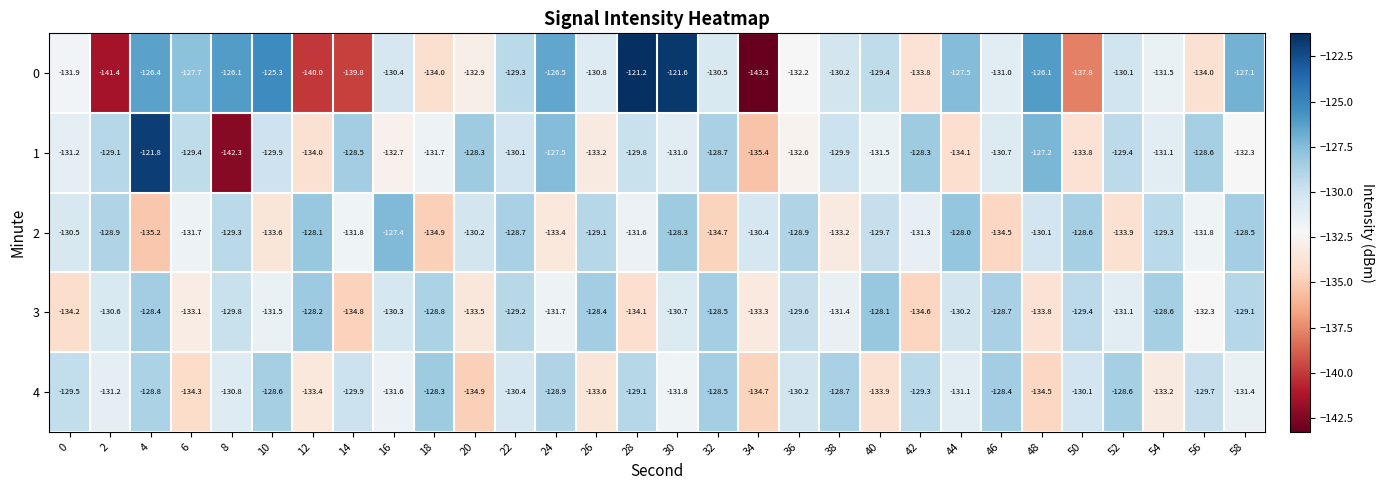

What is the average value of the 1 series?

-130.8